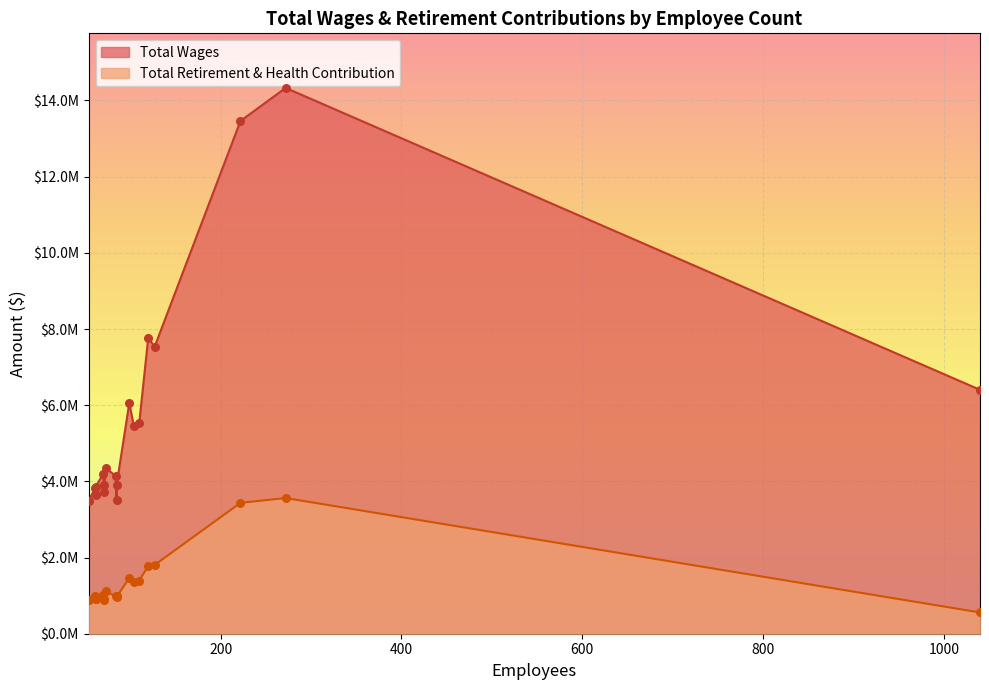

At how many categories does at least one series exceed 10502911?

2